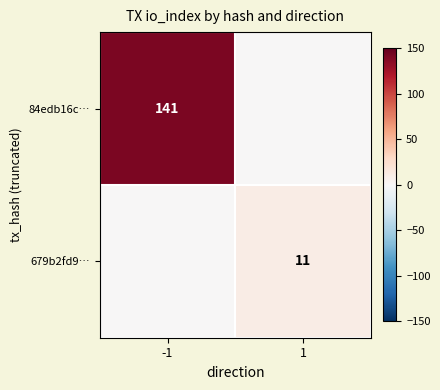

The 84edb16c… series shows 235 at -1. True or false?

False